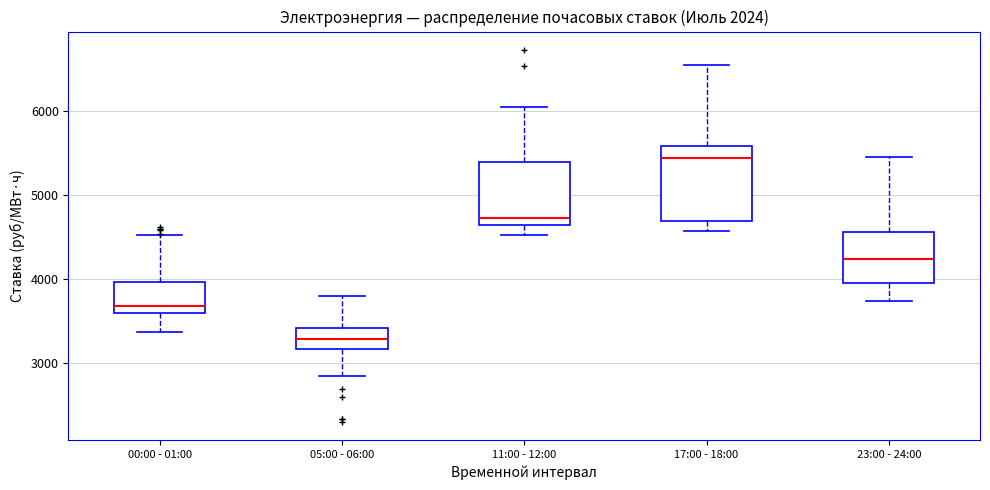

Where is the upper edge of the box for 05:00 - 06:00 on the y-axis? The values are not printed on the chart, so give them approximately, as read against the axis.

3400